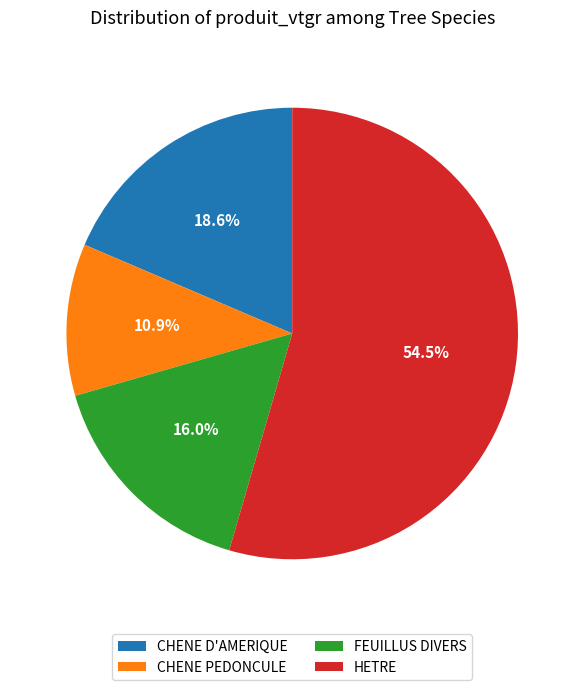

To the nearest percent, what percentage of the pie is FEUILLUS DIVERS?

16%